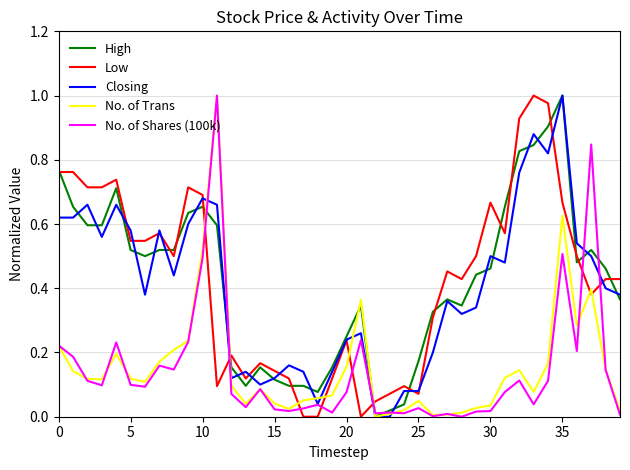

Does the chart have visible grid lines?

Yes